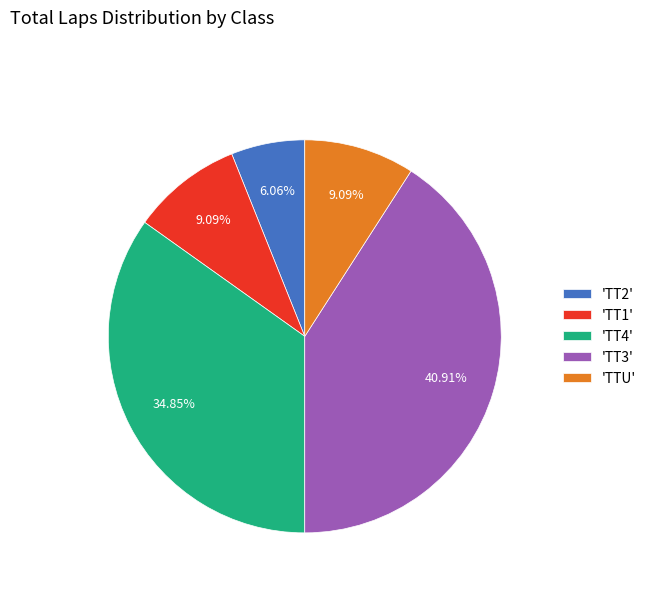

Does any single category account for the majority?

No